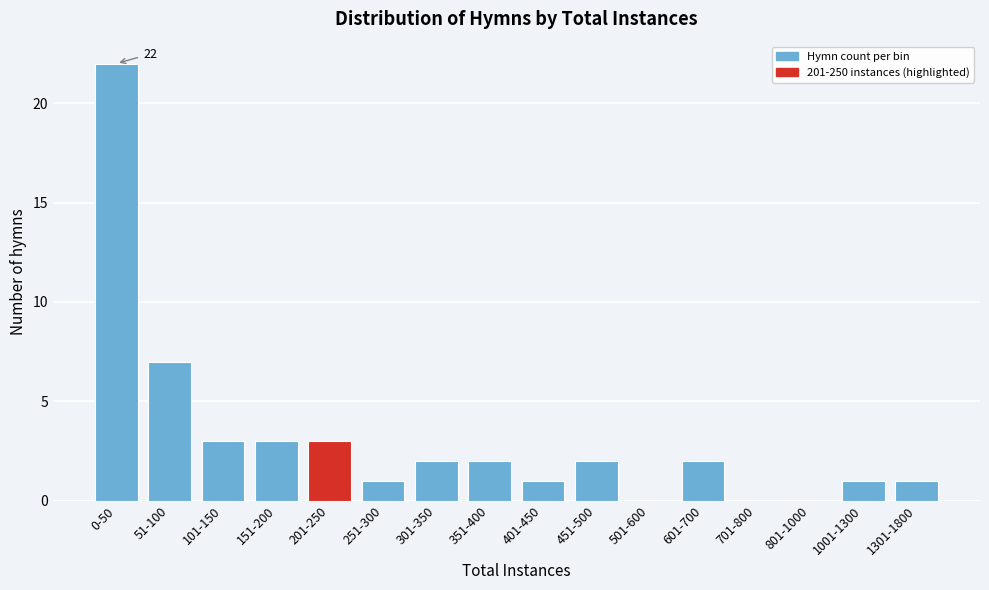

Reading left to right, extract all data points from this chart.

0-50=22	51-100=7	101-150=3	151-200=3	201-250=3	251-300=1	301-350=2	351-400=2	401-450=1	451-500=2	501-600=0	601-700=2	701-800=0	801-1000=0	1001-1300=1	1301-1800=1